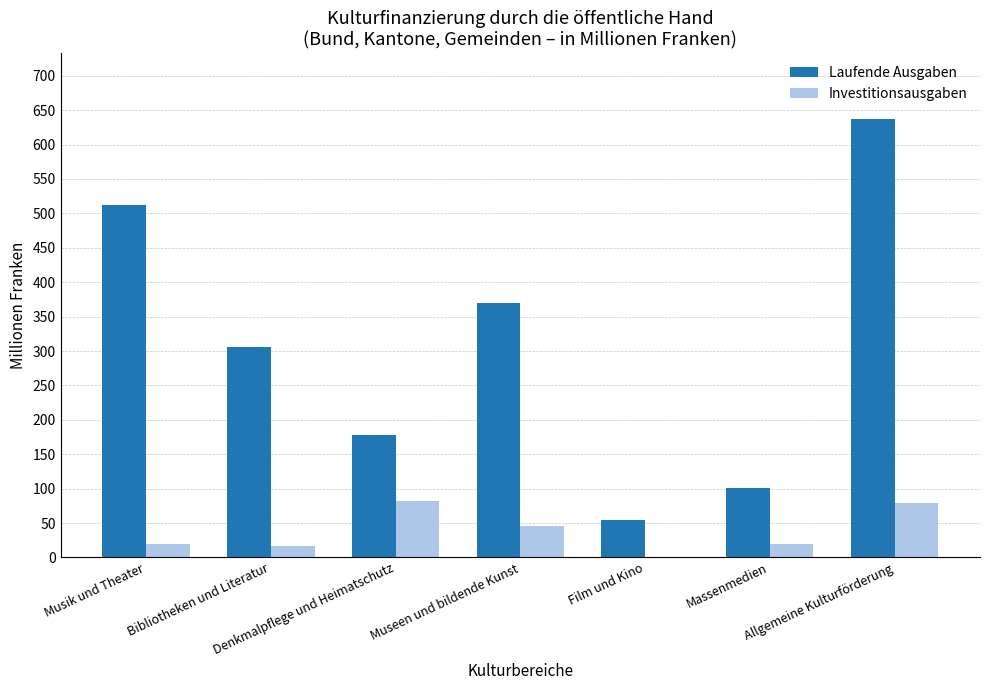

The value of Laufende Ausgaben at Museen und bildende Kunst is 370.0. True or false?

True